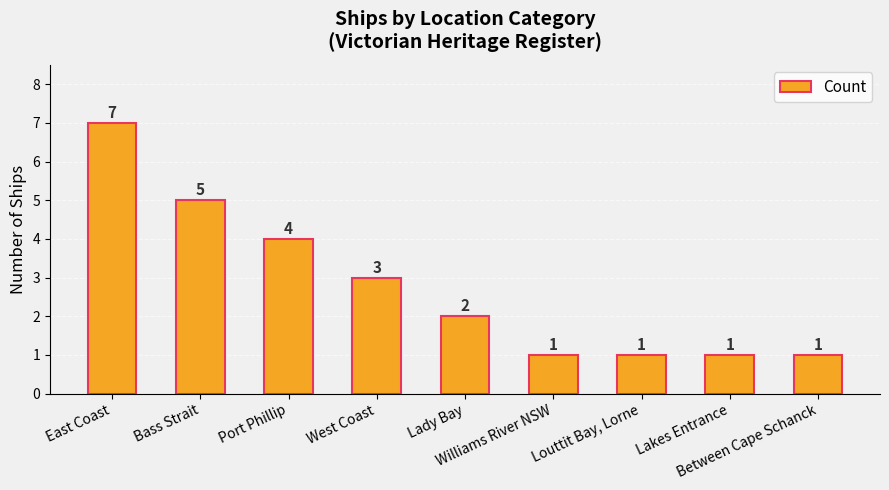

What is the sum of the values at Louttit Bay, Lorne and Port Phillip?

5